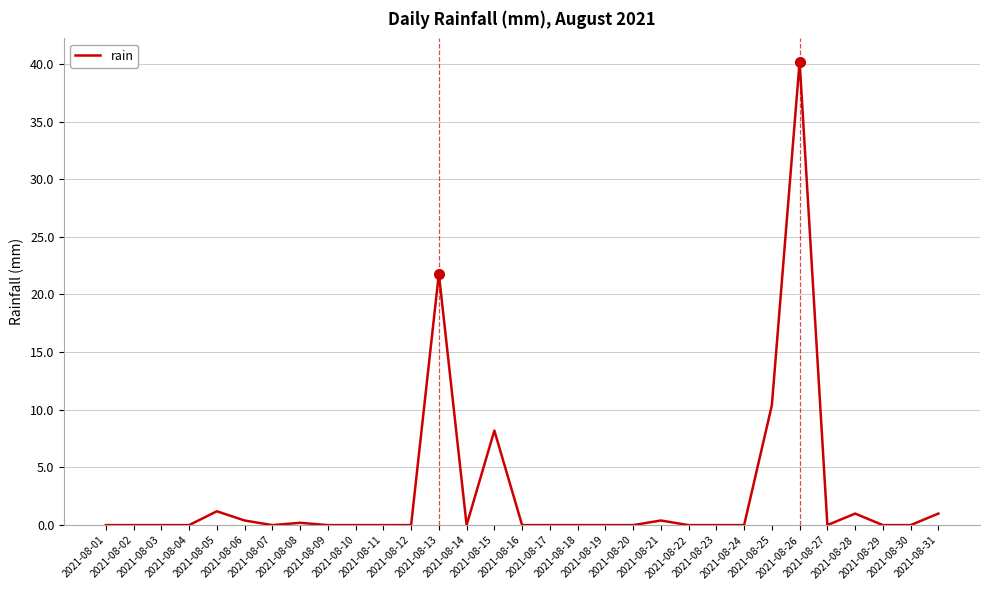

Is it true that the value at 2021-08-11 is 0.0?

True